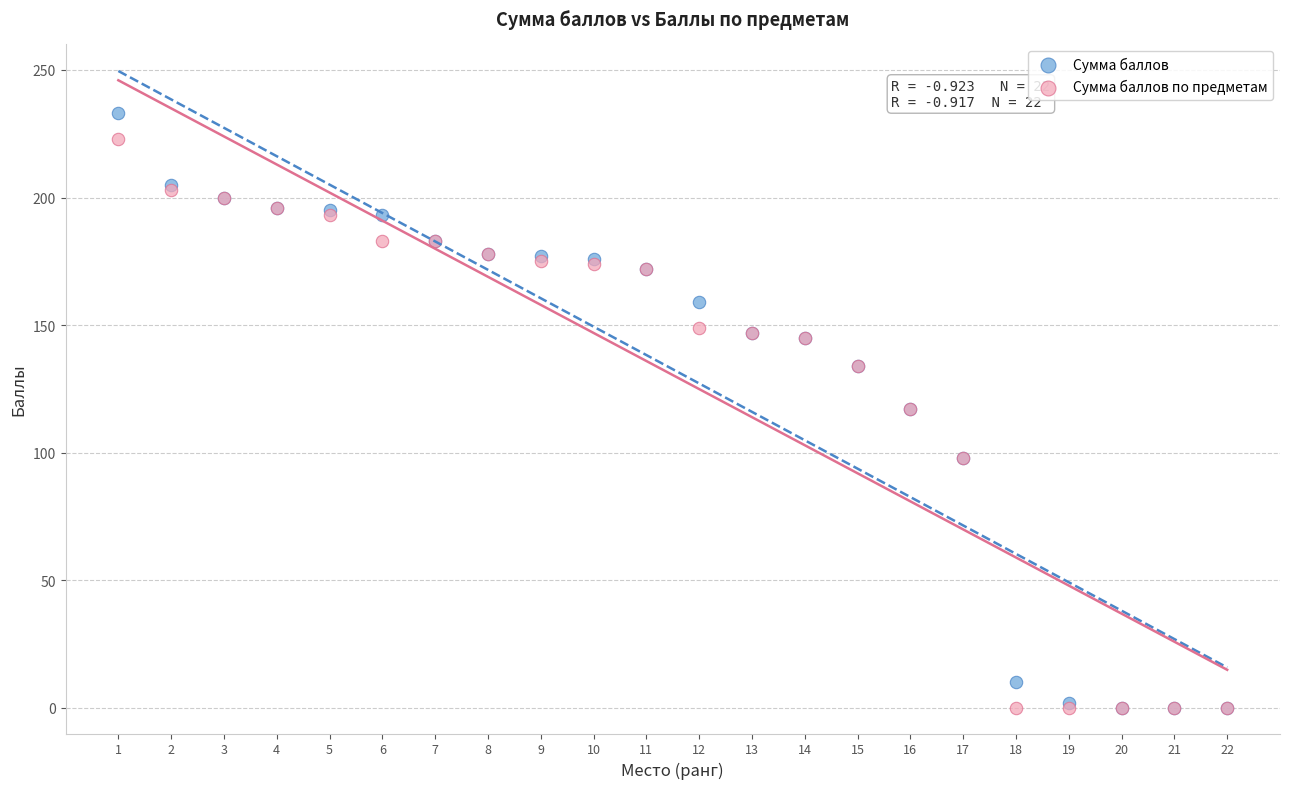

Which series has the widest spread of Y values?

Сумма баллов